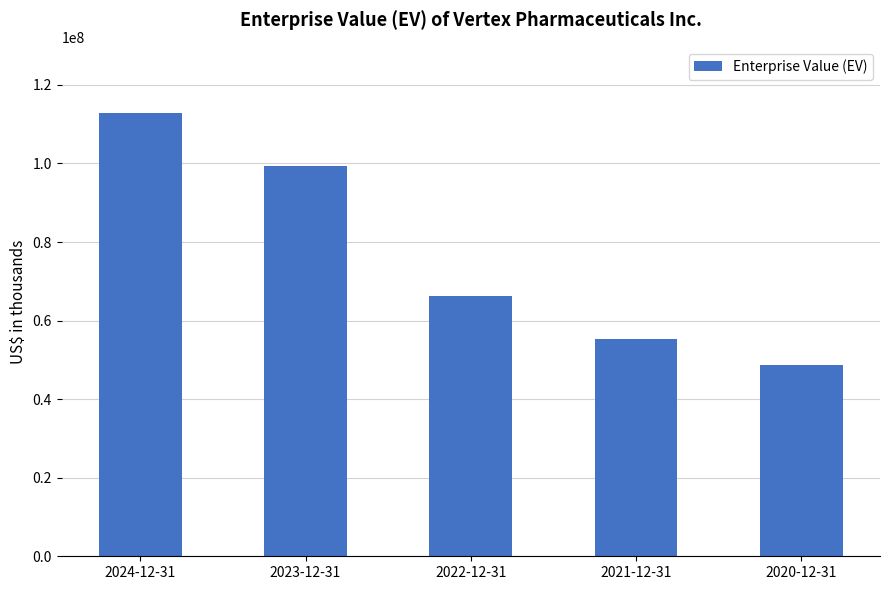

How many values are below 66152095?

2